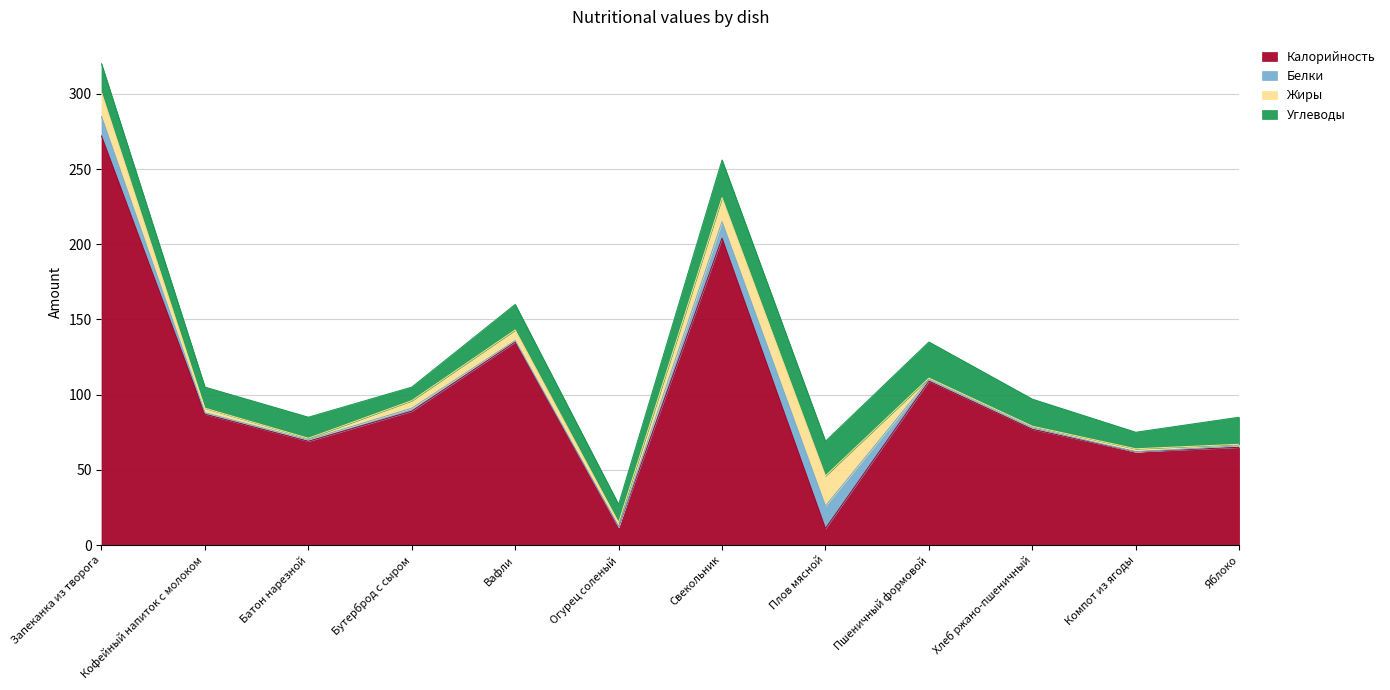

What is the label of the 1st point from the left?

Запеканка из творога